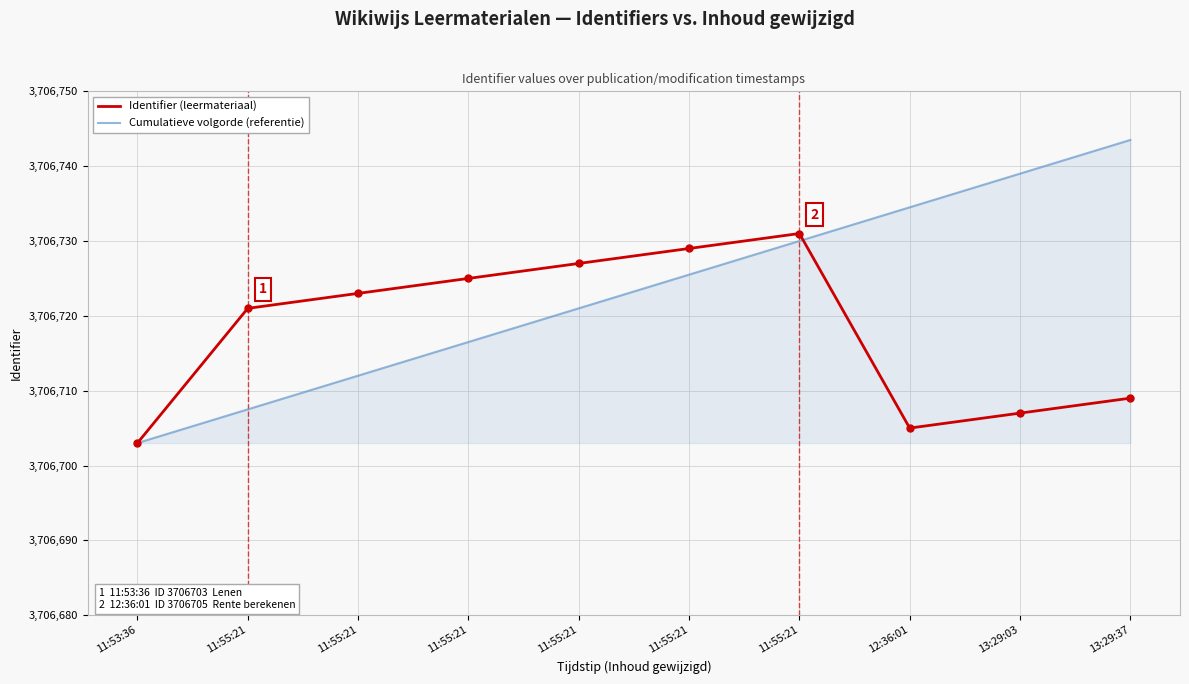

Is the value of Cumulatieve volgorde (referentie) at 11:55:21 greater than the value of Identifier (leermateriaal) at 13:29:03?

Yes